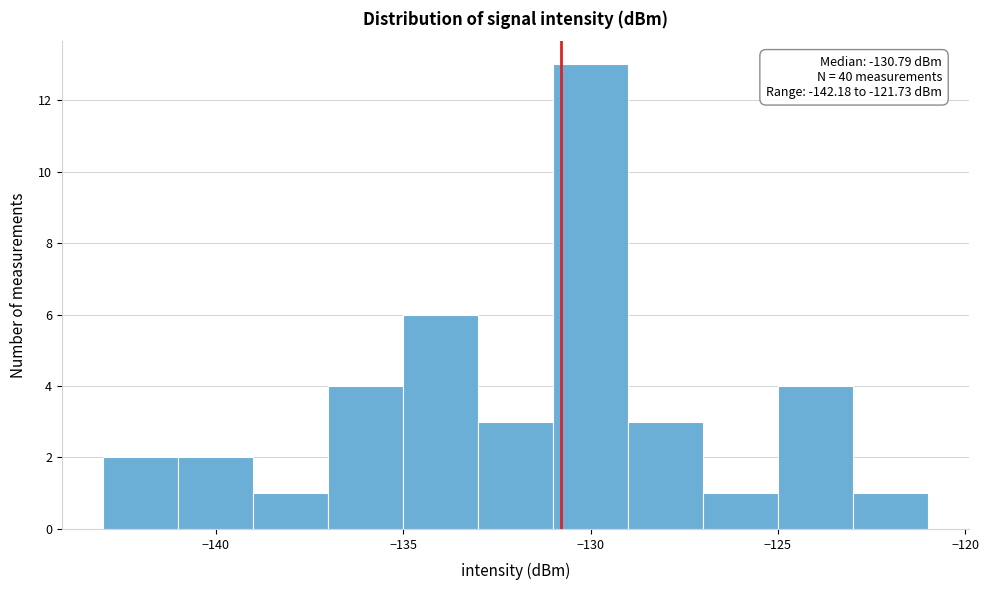

Over which range of the x-axis is the bar tallest?

-131 to -129